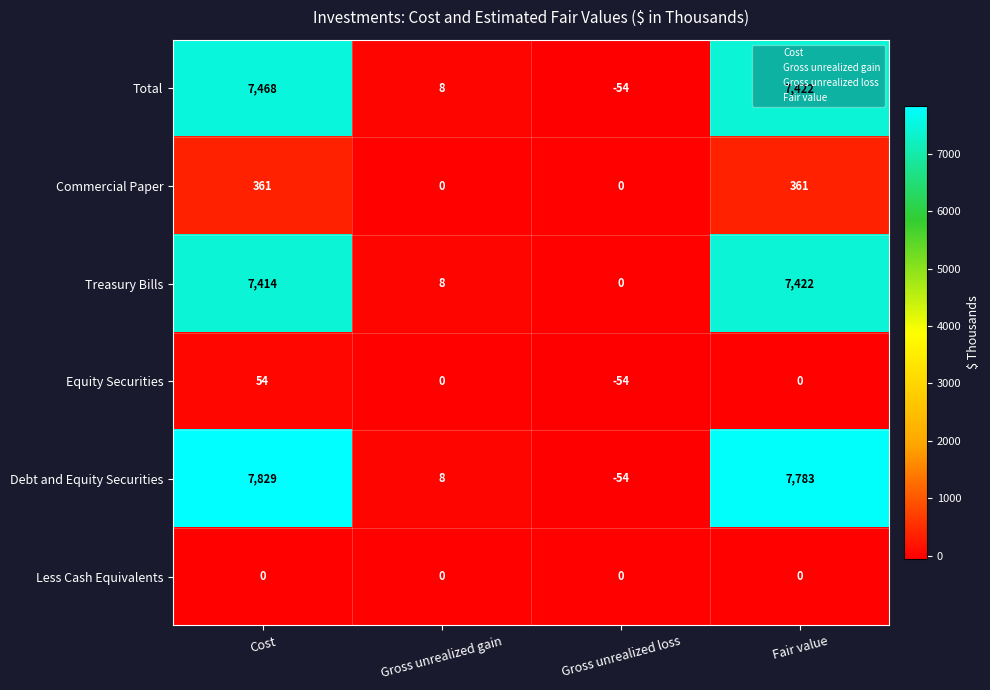

What value does the Total series have at Fair value, to the nearest 10?

7420